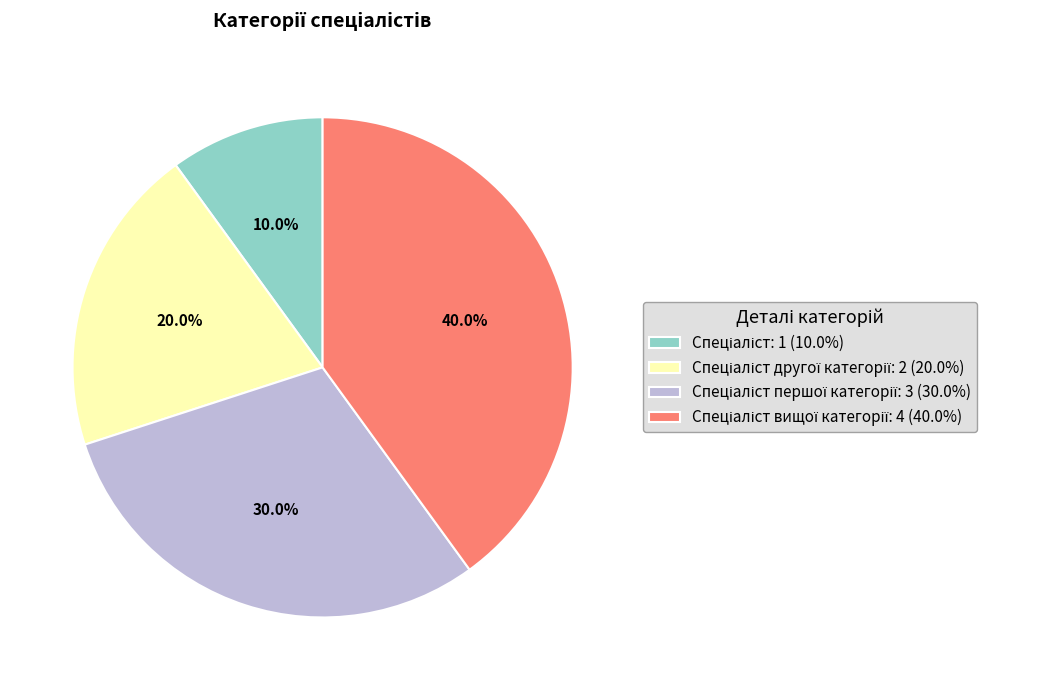

Is there any slice that represents more than half of the pie?

No